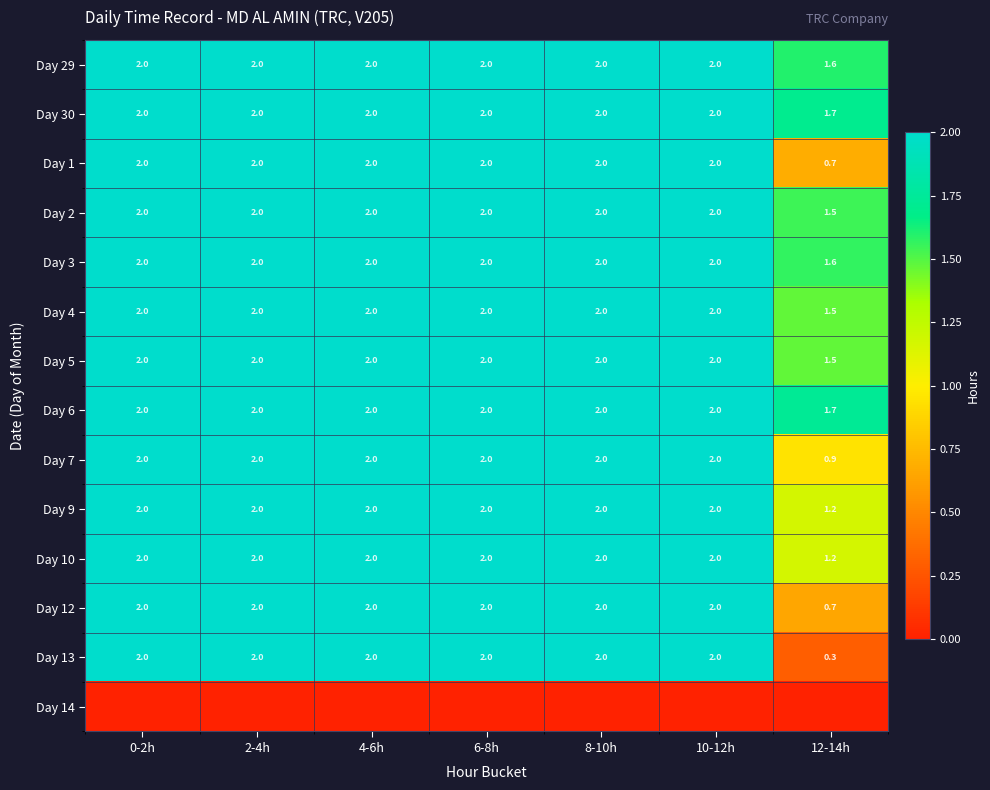

Which has a higher value, 8-10h or 12-14h?

8-10h